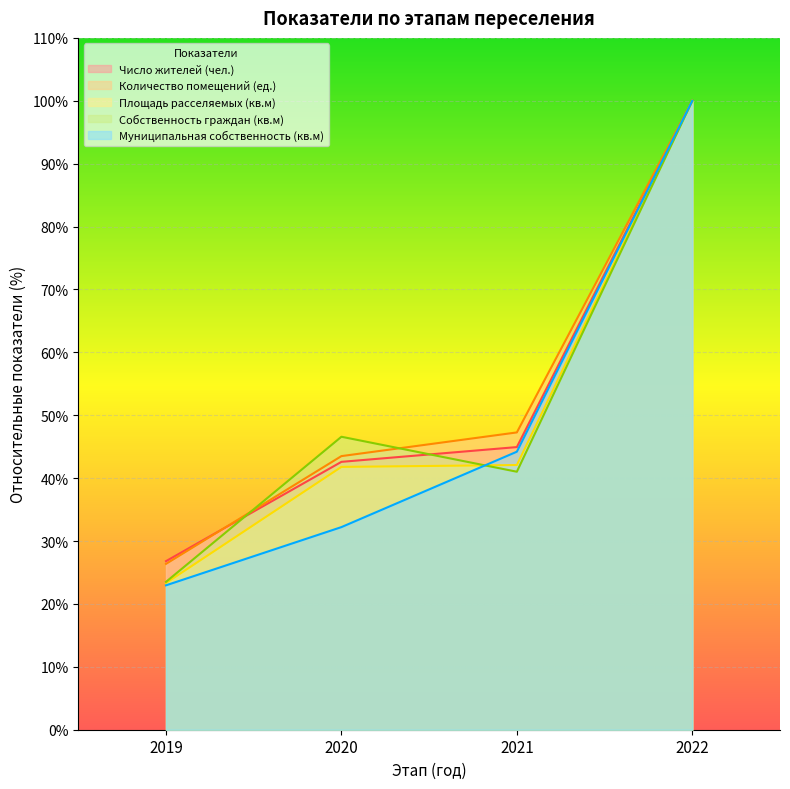

What is the difference between the maximum and second lowest values in the Площадь расселяемых (кв.м) series?

58.2